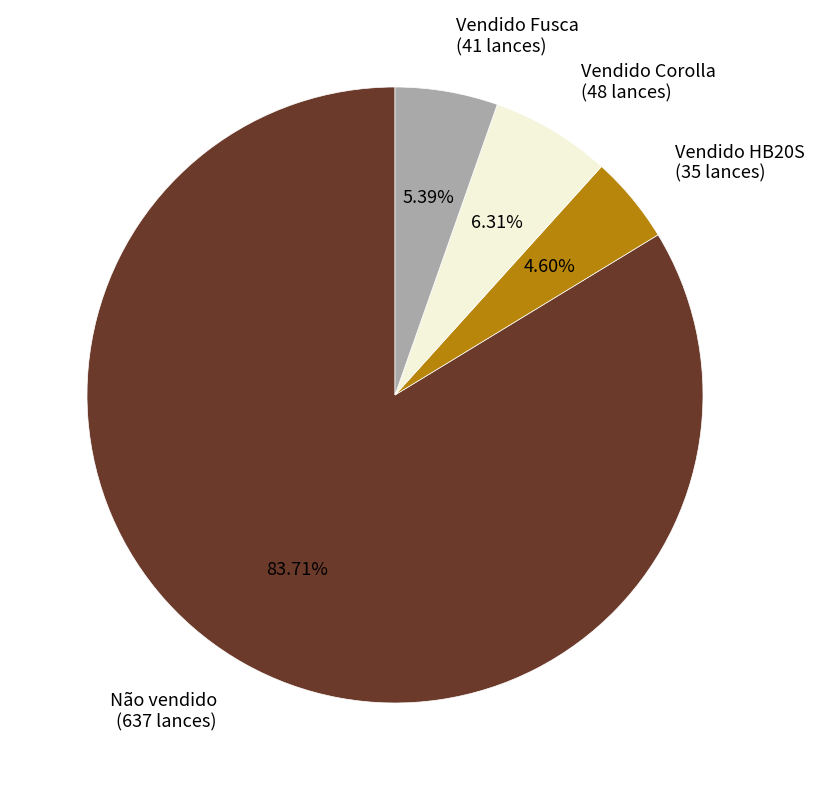

Rank the categories by value from lowest to highest.

Vendido HB20S, Vendido Fusca, Vendido Corolla, Não vendido